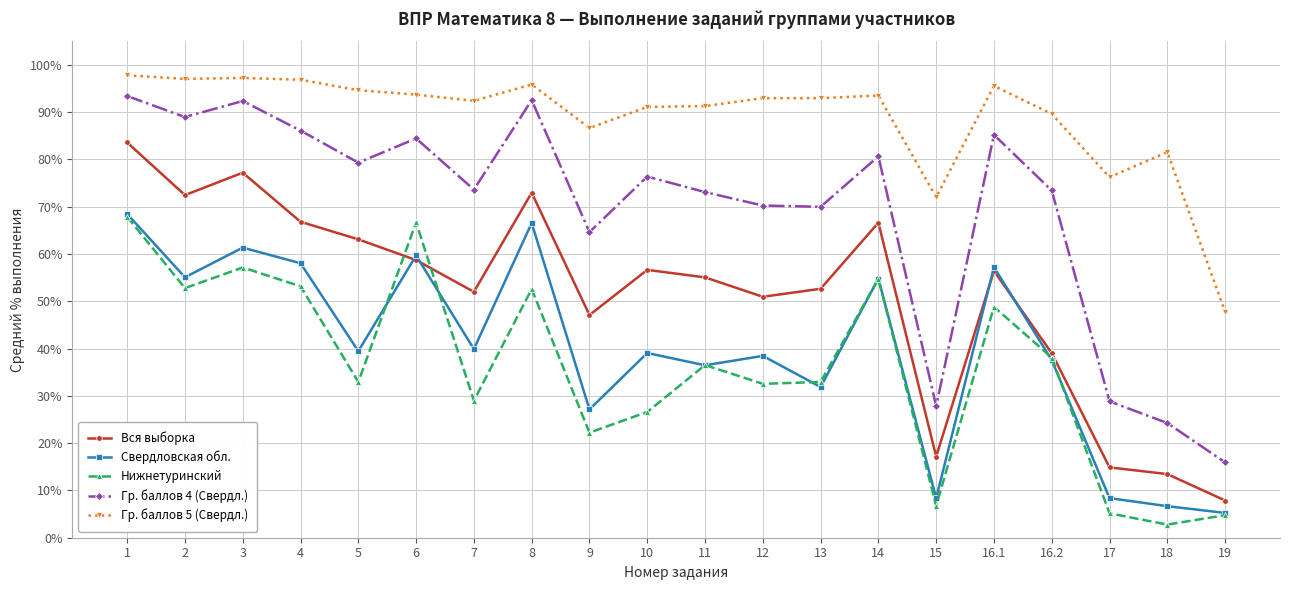

What position from the left is 14?

14